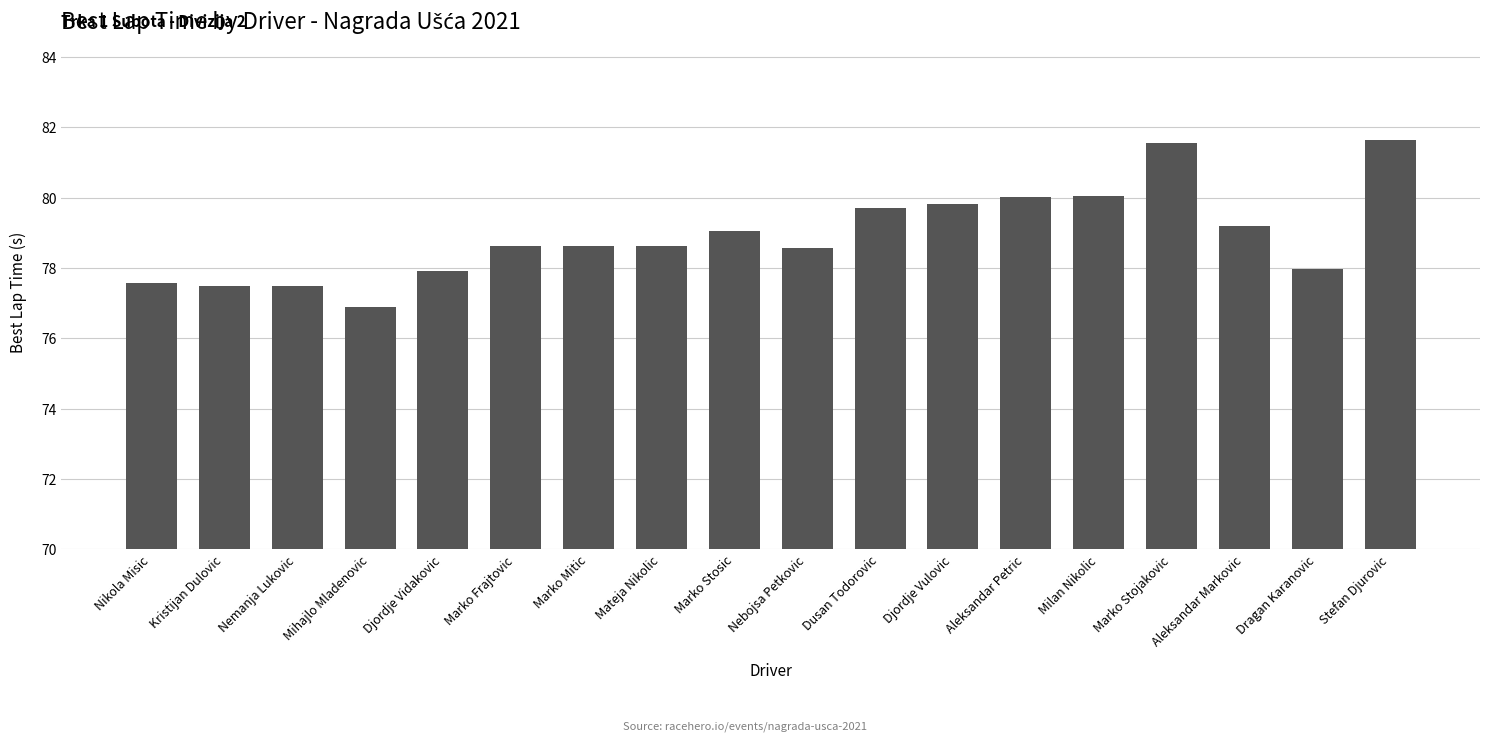

What is the minimum value shown in the chart?

76.9